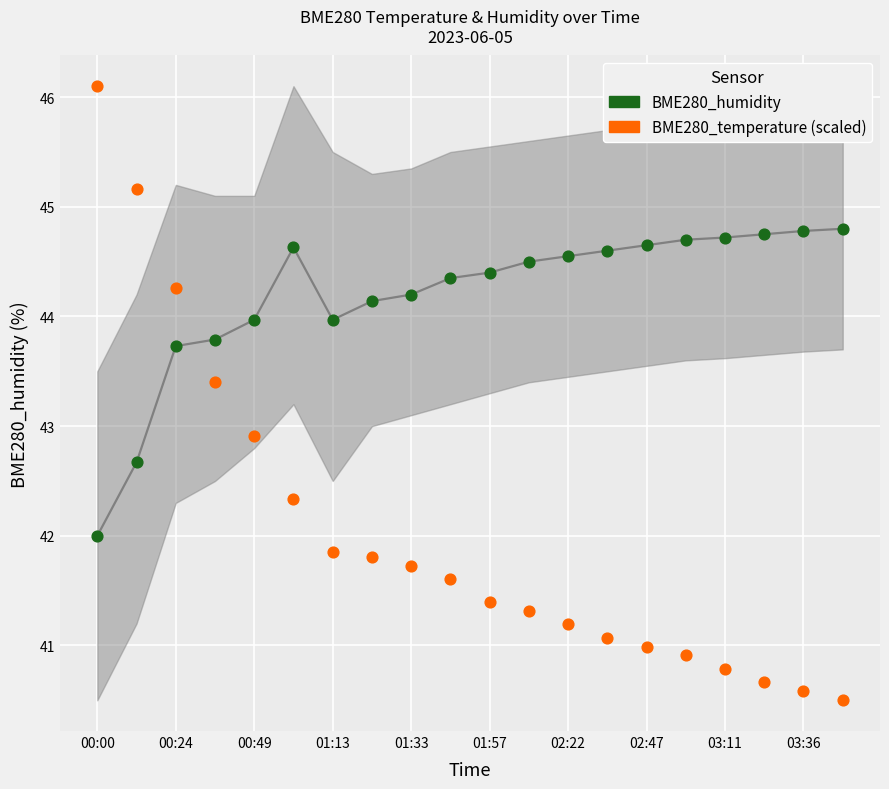

Which series reaches the minimum Y coordinate?

BME280_temperature (scaled)